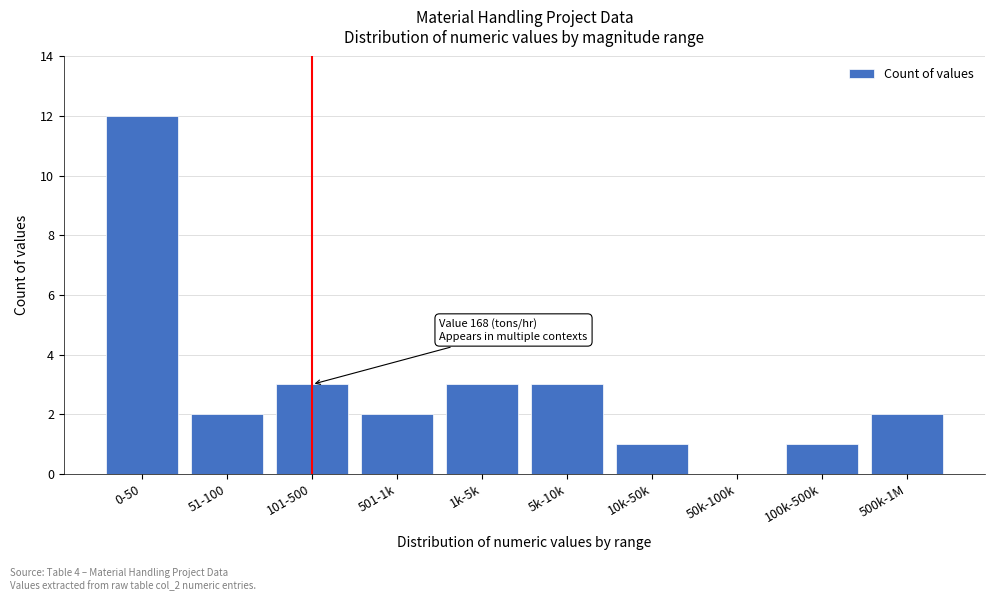

Reading left to right, transcribe all the data shown in this chart.

0-50=12	51-100=2	101-500=3	501-1k=2	1k-5k=3	5k-10k=3	10k-50k=1	50k-100k=0	100k-500k=1	500k-1M=2